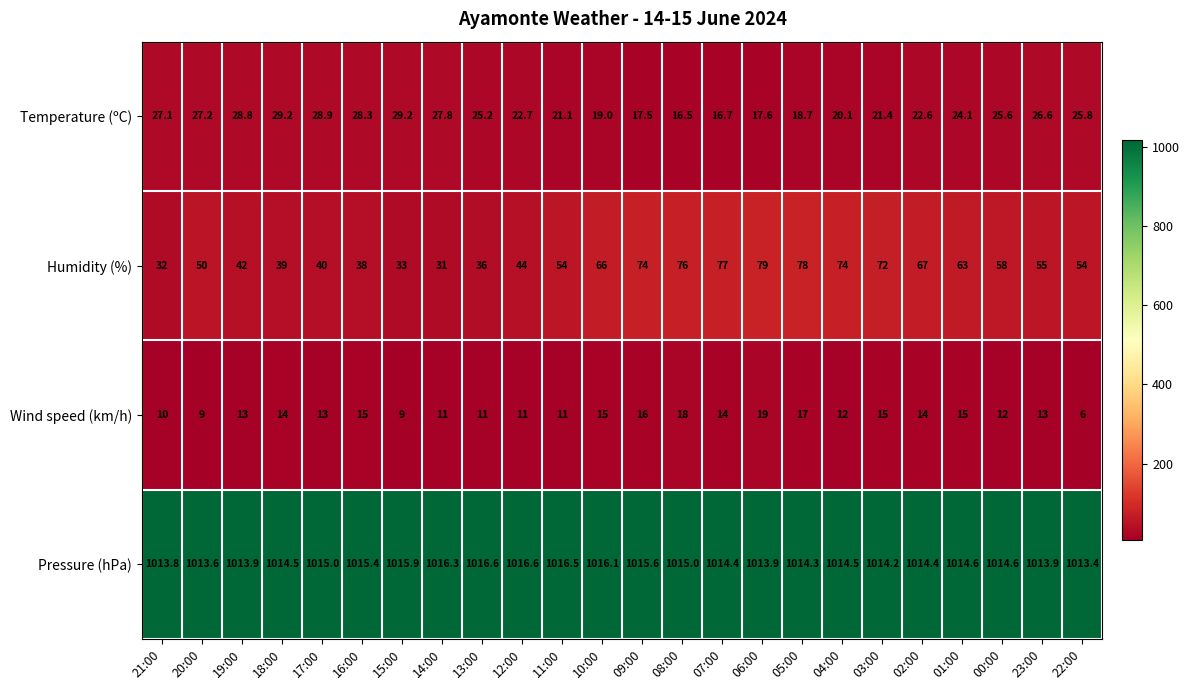

What is the approximate value of Humidity (%) at 12:00?

44.0